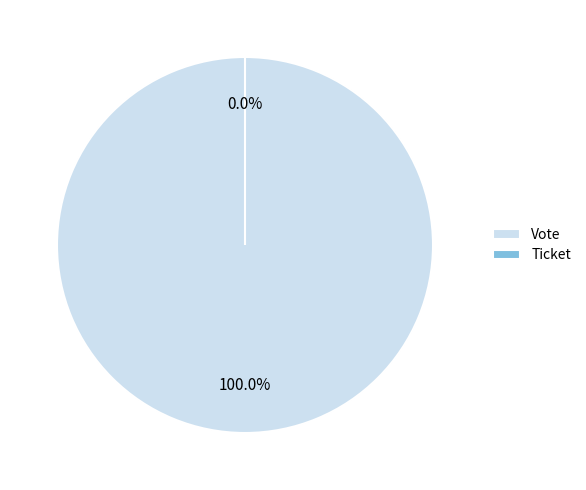

What percentage is the Vote slice, to the nearest percent?

100%